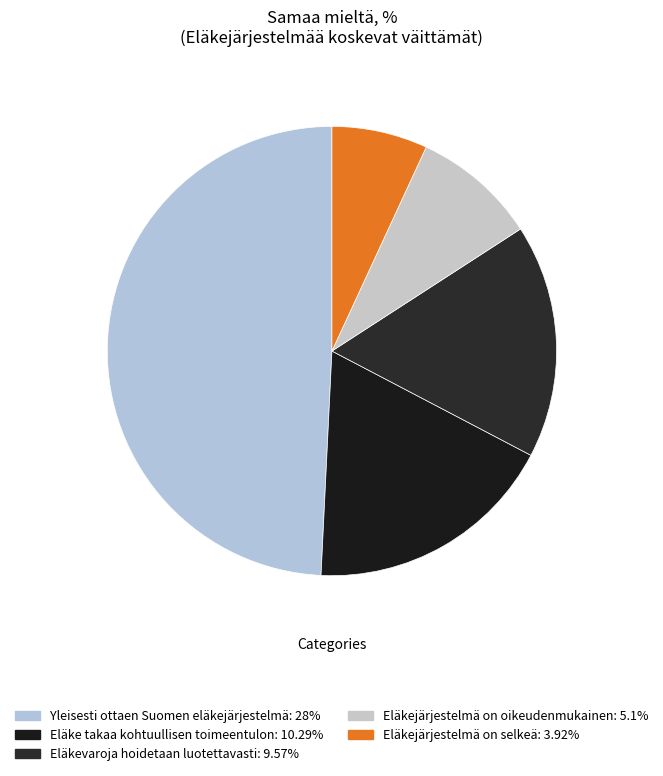

To the nearest percent, what is the difference between the largest and smallest slice percentages?

42%